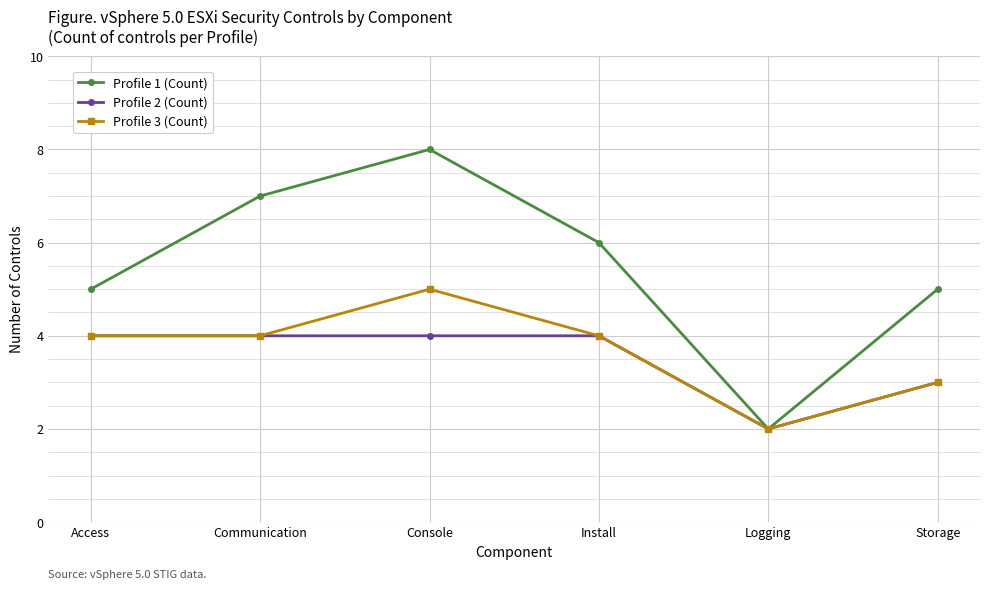

What is the value of the Profile 3 (Count) point at the 2nd from the left?

4